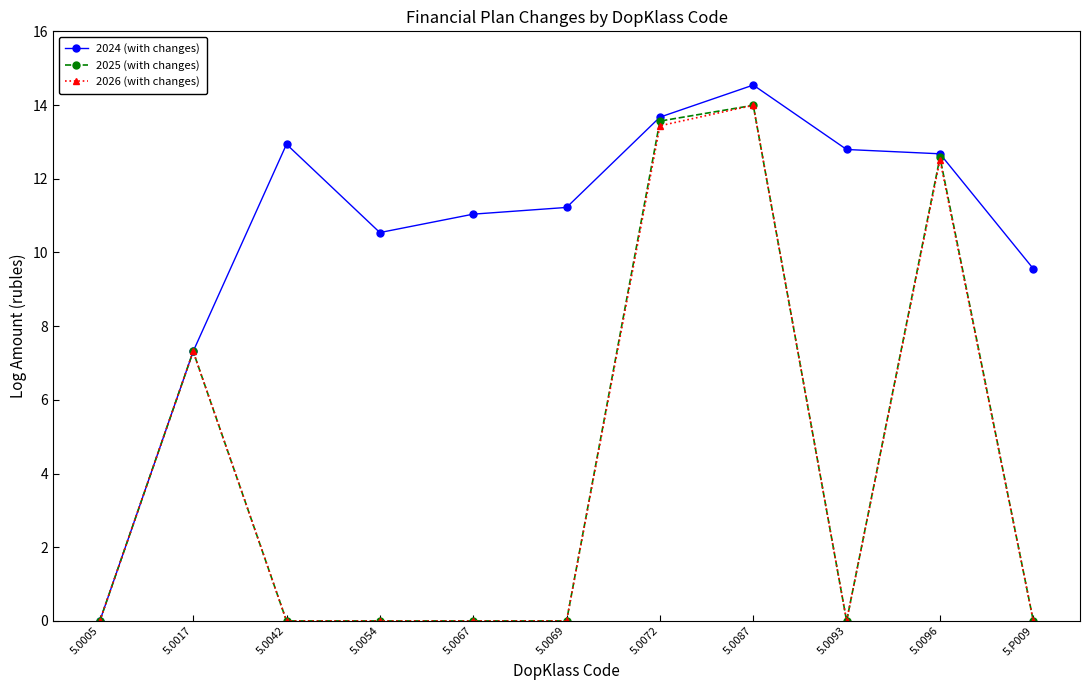

At which label is 2025 (with changes) closest to 6?

5.0017